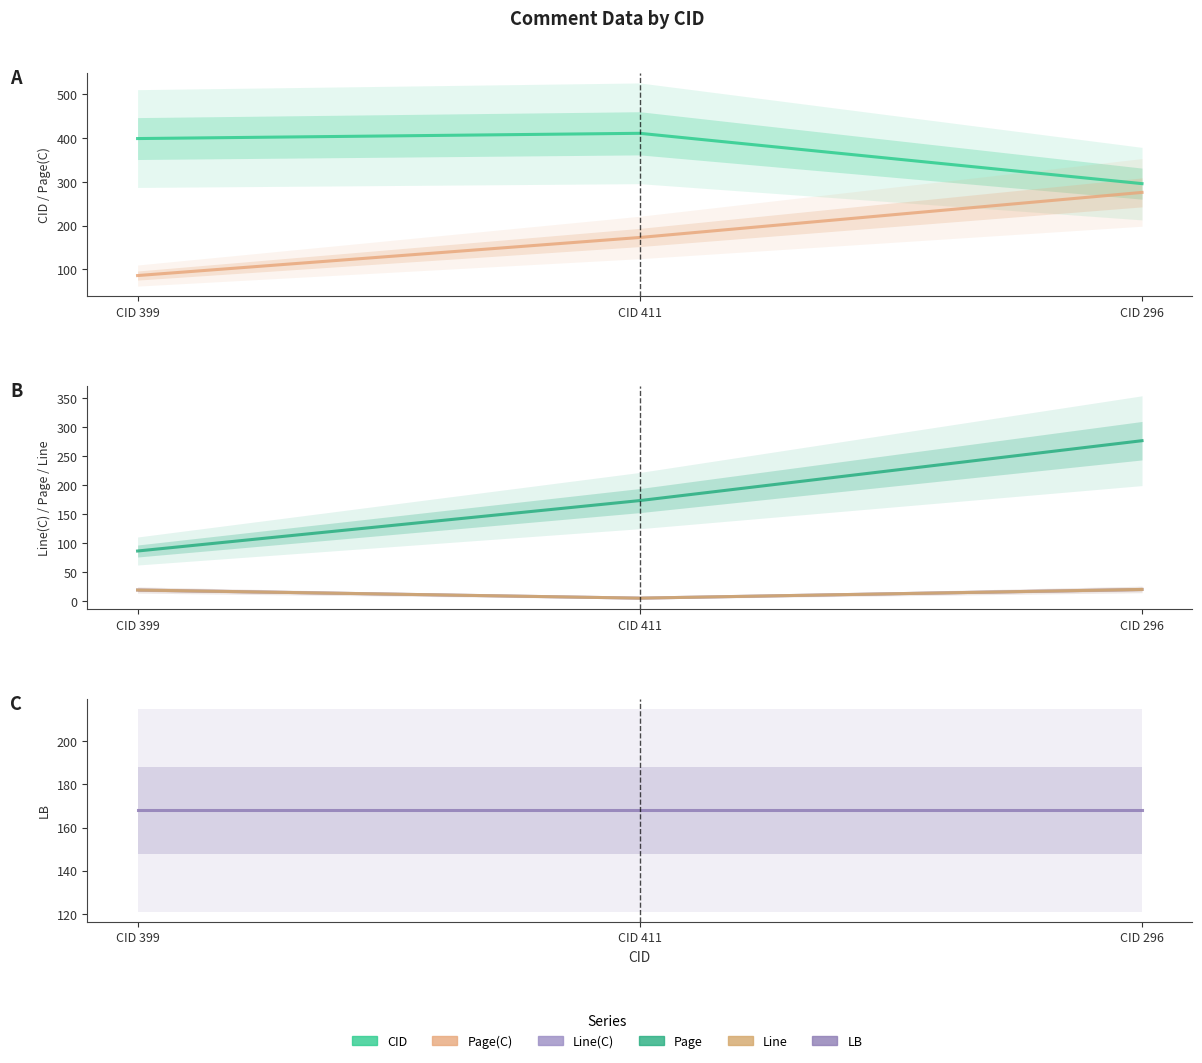

What is the minimum value shown in the chart?

5.0